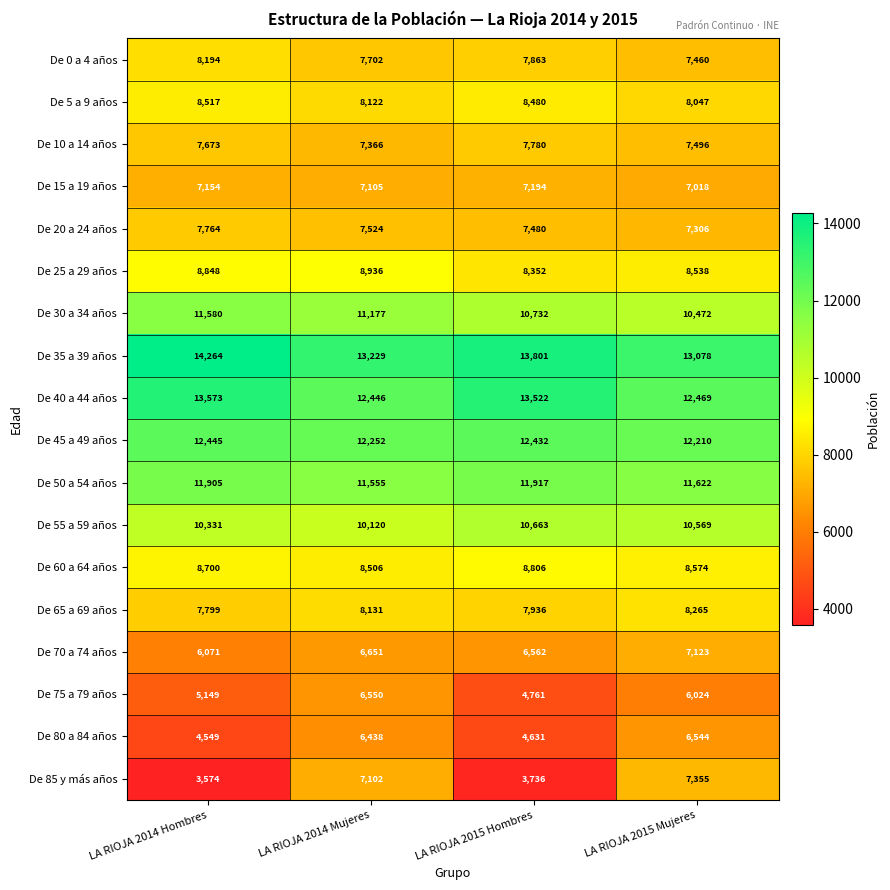

What is the difference between the maximum and minimum values in the De 50 a 54 años series?

362